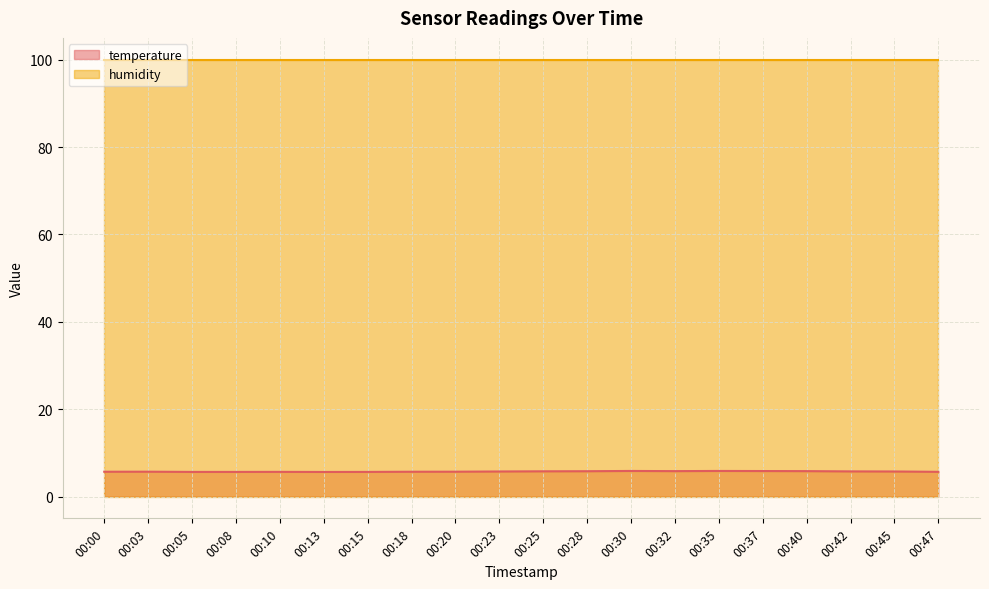

What is the value of the 4th point from the left?

5.6